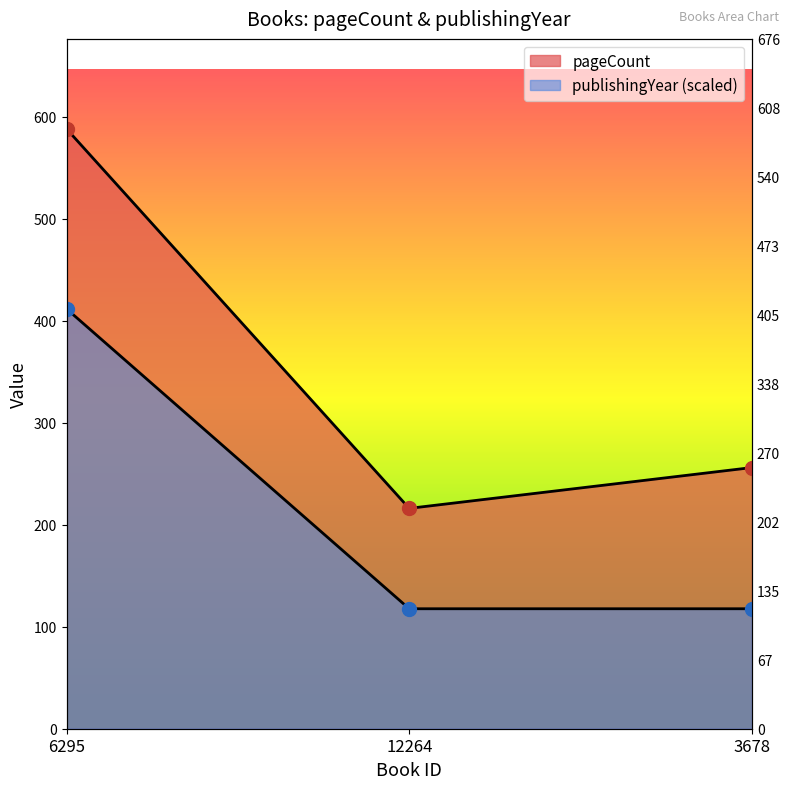

At how many categories does at least one series exceed 273?

1